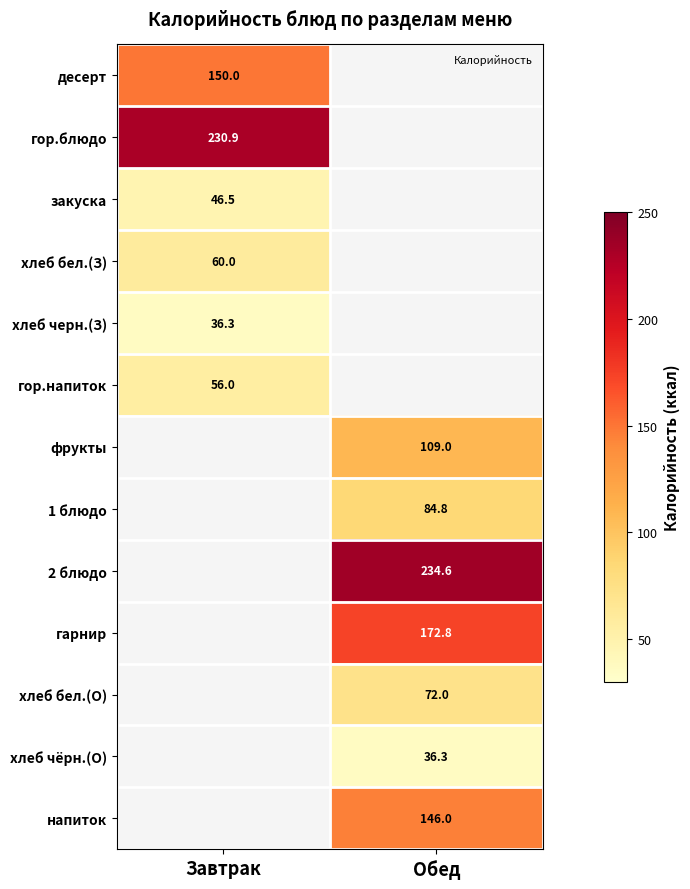

Which has a higher value, Обед or Завтрак?

Завтрак